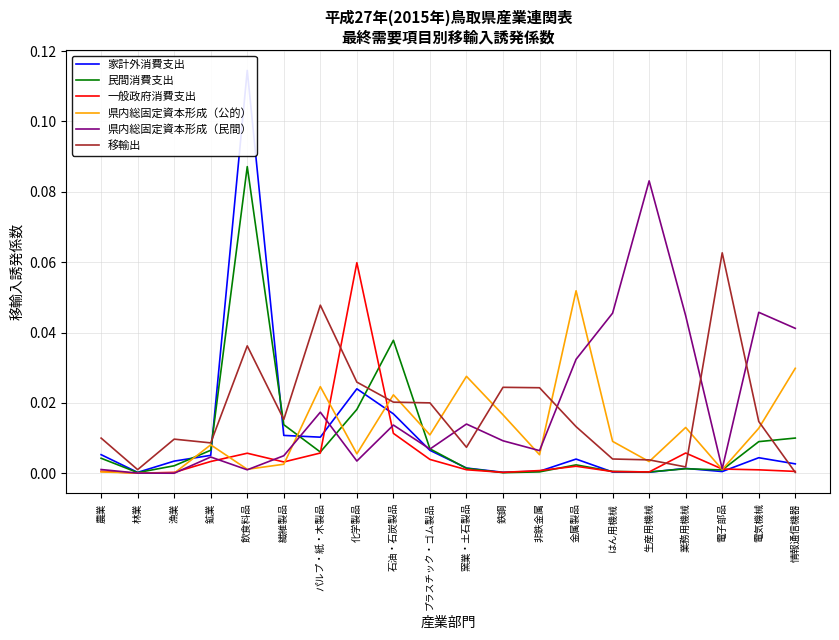

How many lines are shown in the chart?

6